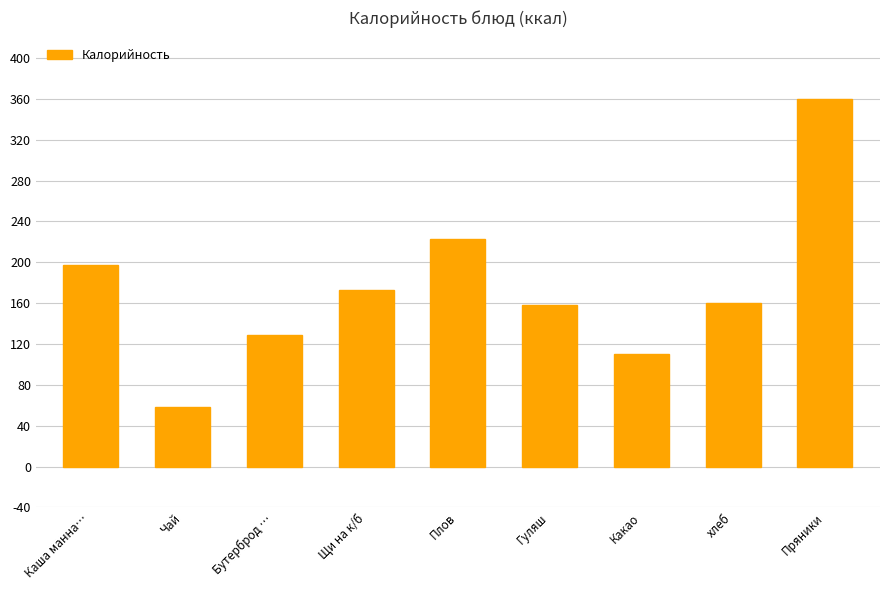

What is the label of the 5th bar from the left?

Плов